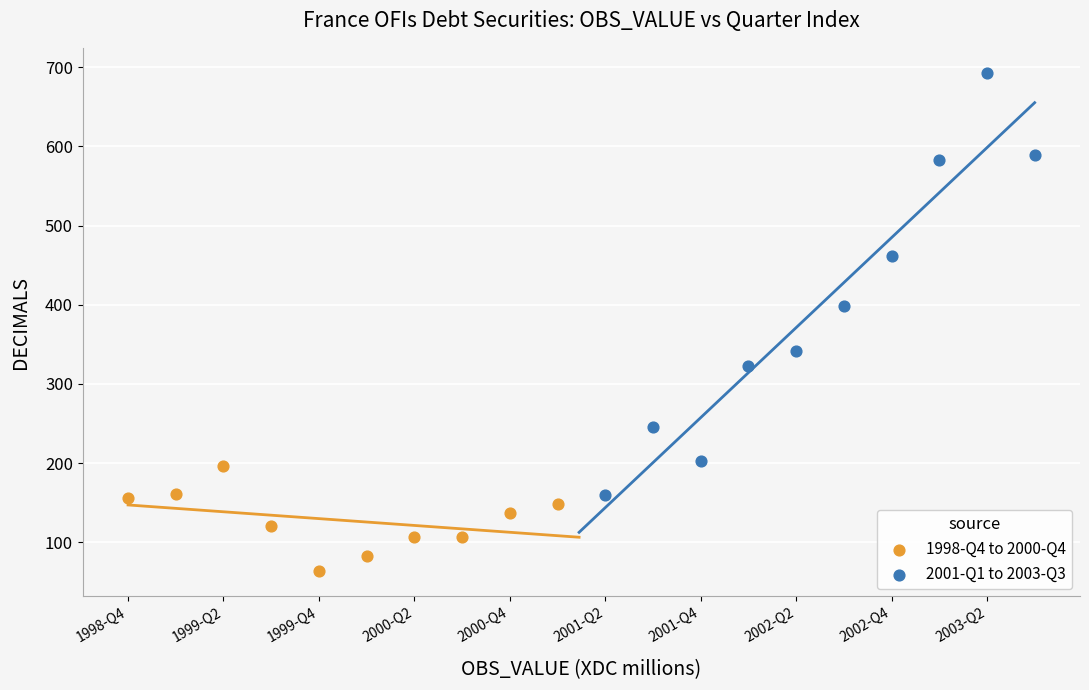

Which series has the widest spread of Y values?

2001-Q1 to 2003-Q3